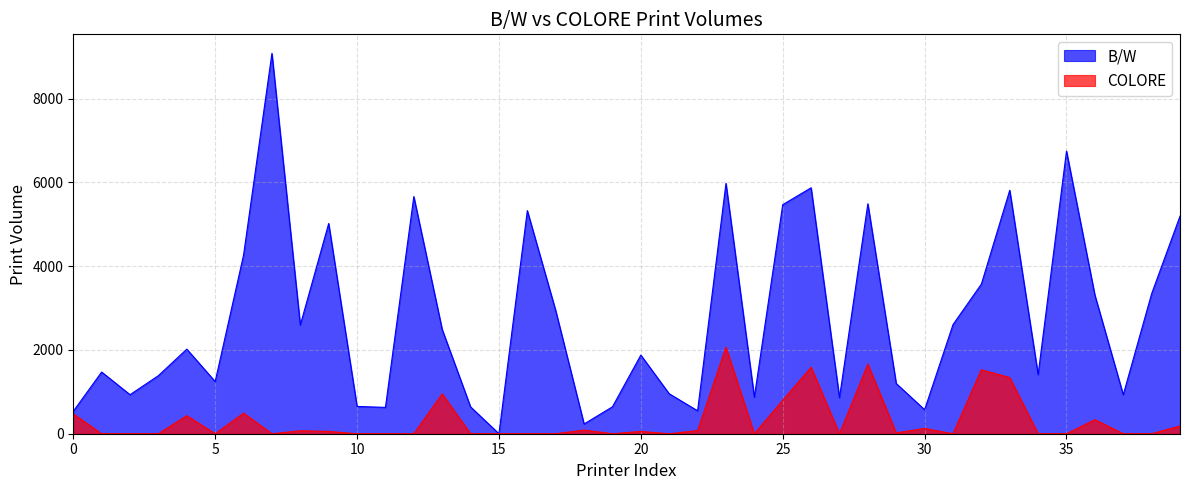

Rank the series by their maximum value, from lowest to highest.

COLORE, B/W